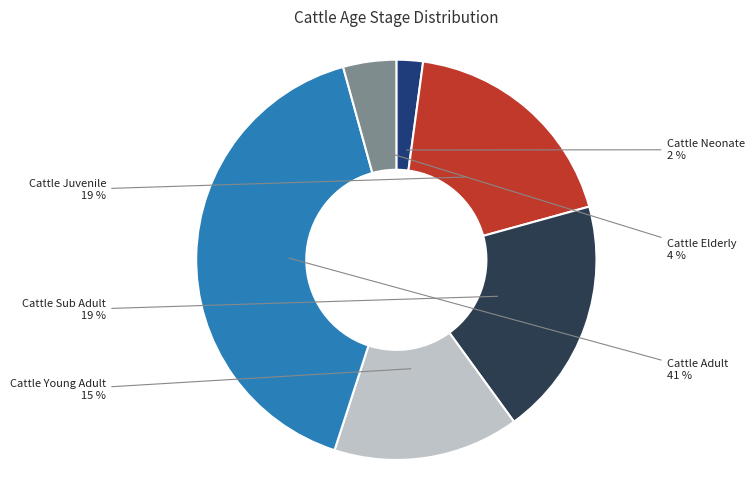

To the nearest percent, what is the average slice percentage?

17%